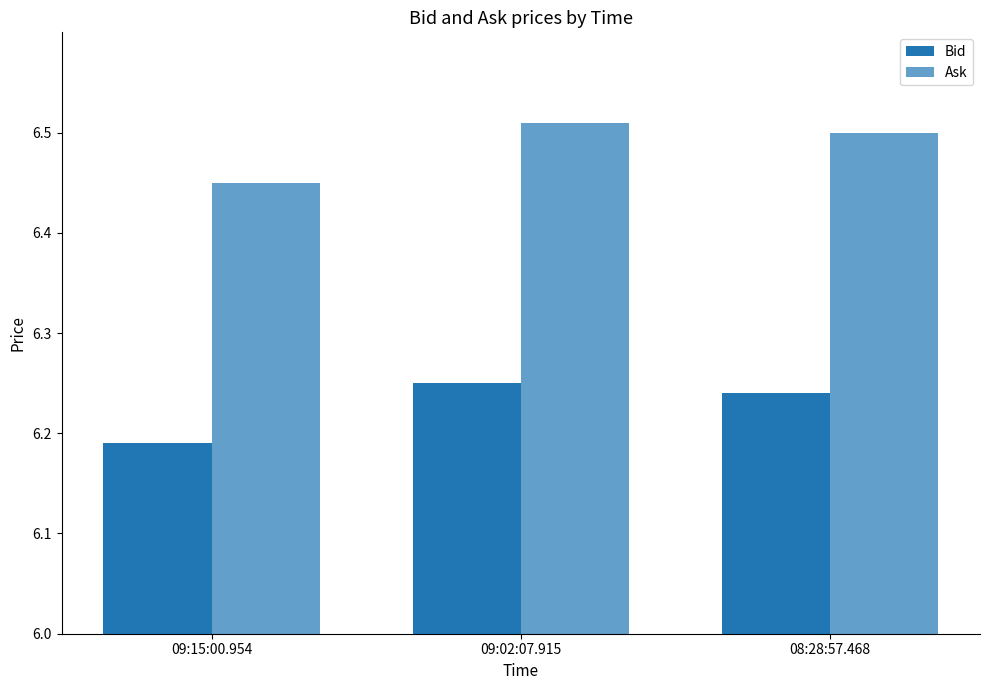

Reading left to right, list all the values displayed in this chart.

Bid: 09:15:00.954=6.2	09:02:07.915=6.2	08:28:57.468=6.2
Ask: 09:15:00.954=6.5	09:02:07.915=6.5	08:28:57.468=6.5